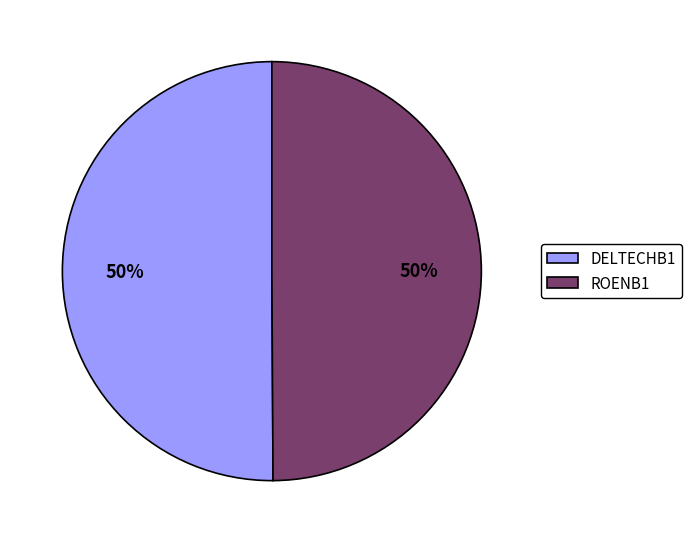

Count the number of slices in the pie.

2